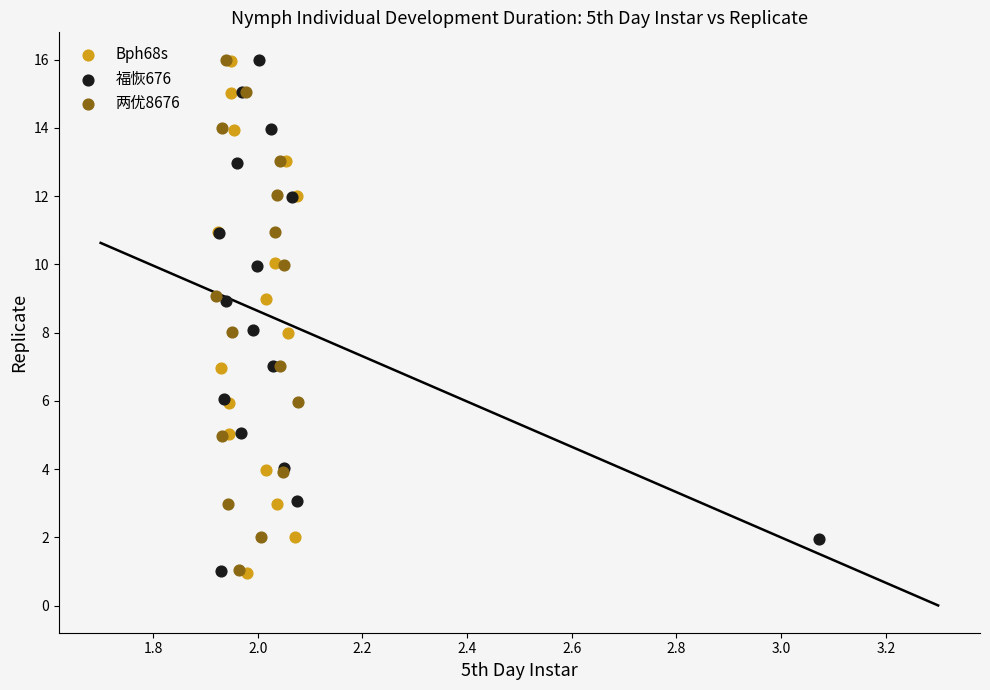

Which series has the largest Y range (max minus min)?

Bph68s